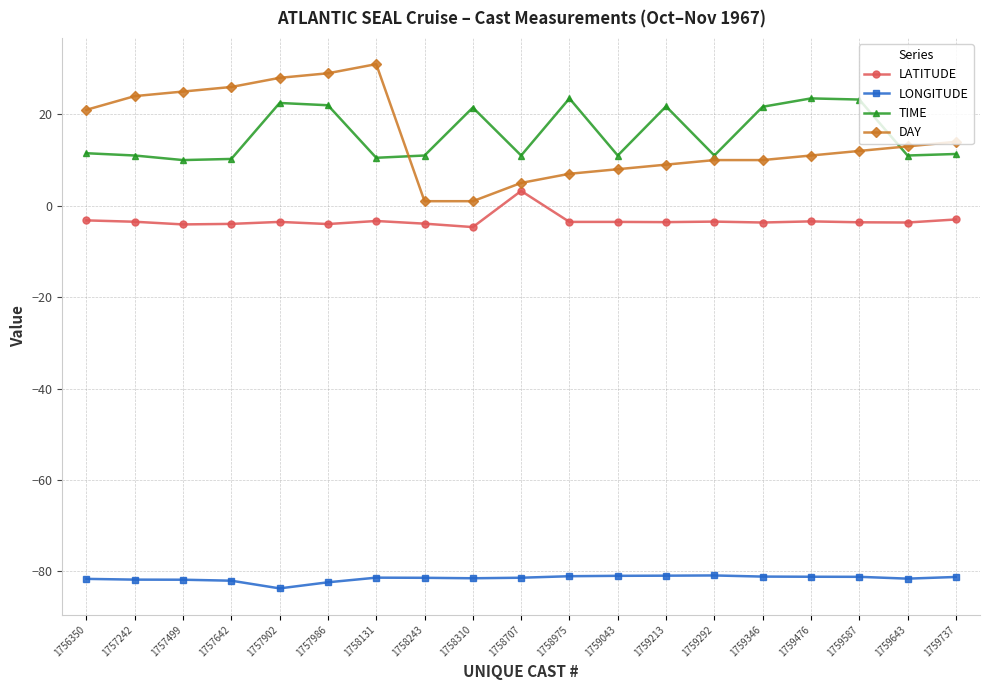

Read the LATITUDE value at 1756350.

-3.2